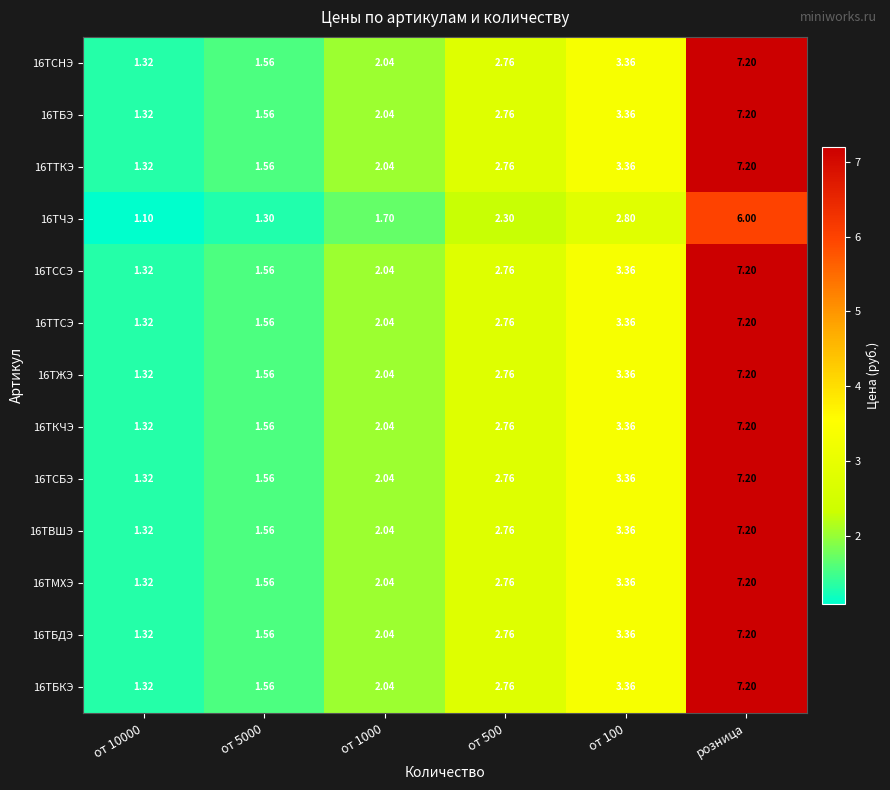

At which category does the chart reach its peak across all series?

розница